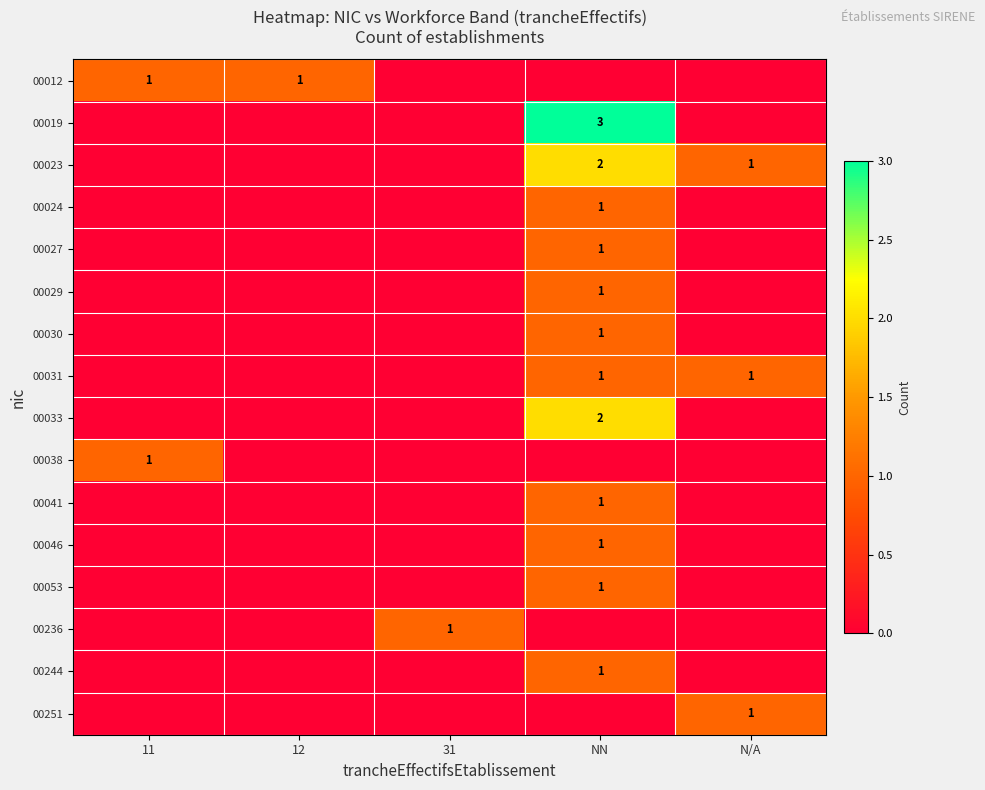

What is the total value across all series at N/A?

3